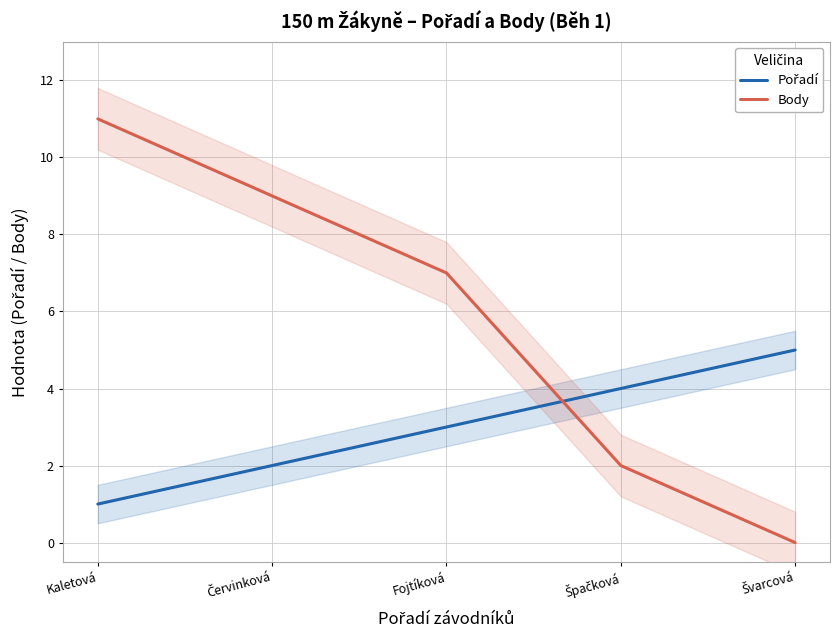

True or false: Pořadí has a value of 9 at Švarcová.

False